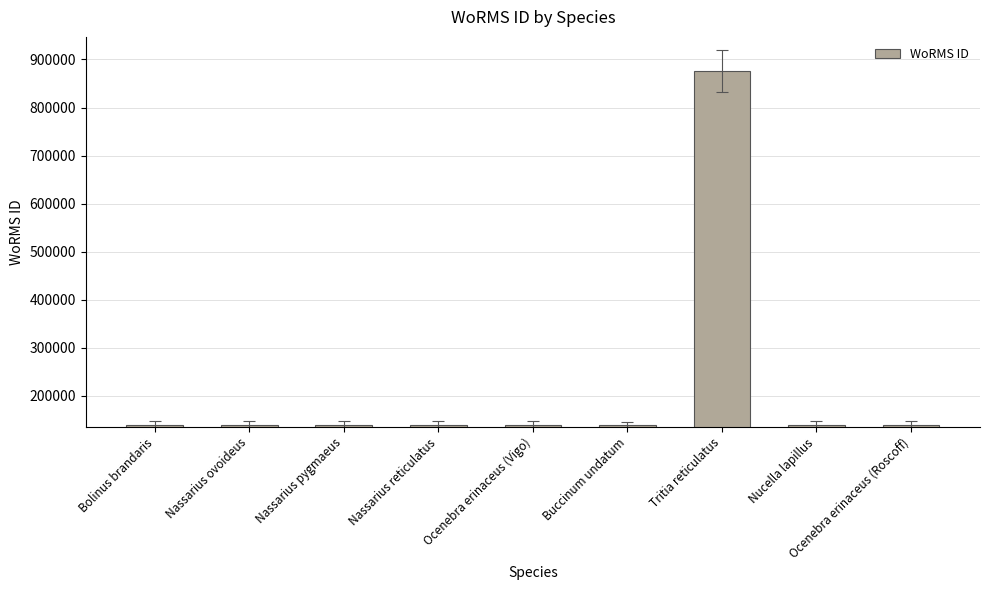

What is the difference between the maximum and minimum values?

737943